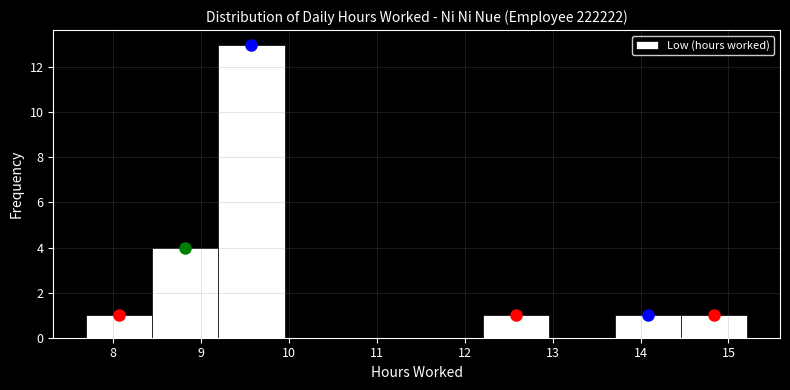

Over which range of the x-axis is the bar tallest?

9.2 to 10.0